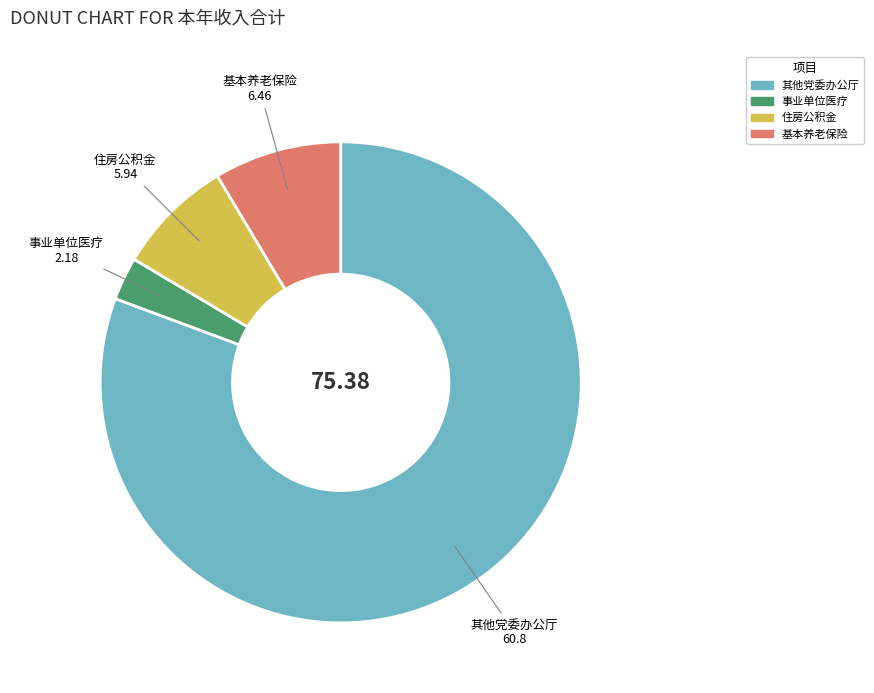

Is there a majority slice in this chart?

Yes